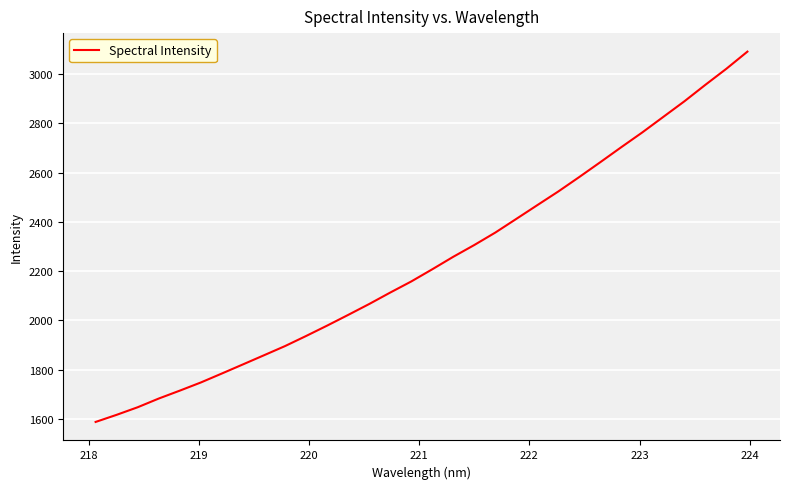

What is the difference between the maximum and minimum values?

1502.9